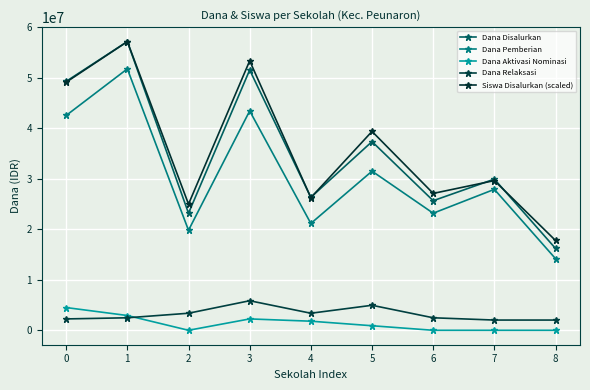

What is the sum of all Dana Aktivasi Nominasi values?

12375000.0